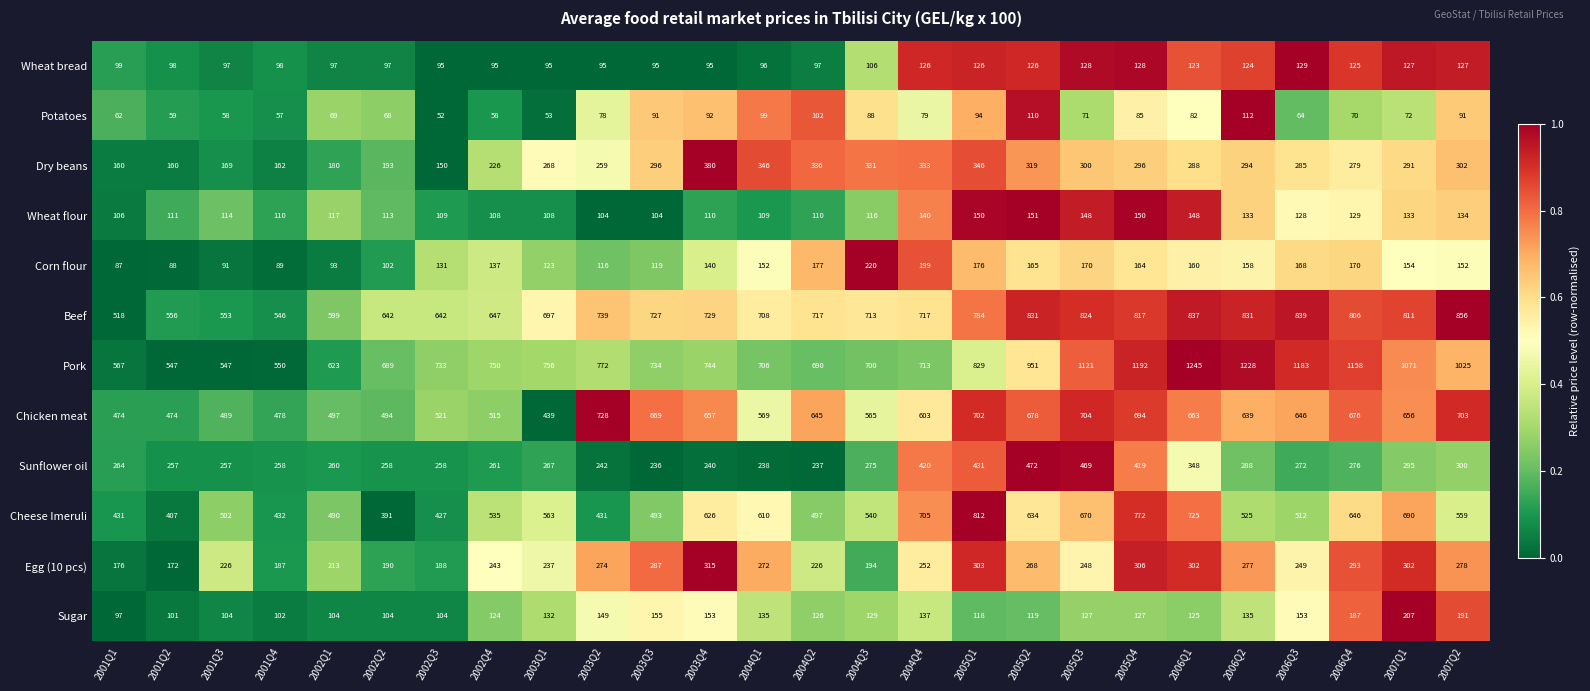

What is the total value across all series at 2002Q3?

3410